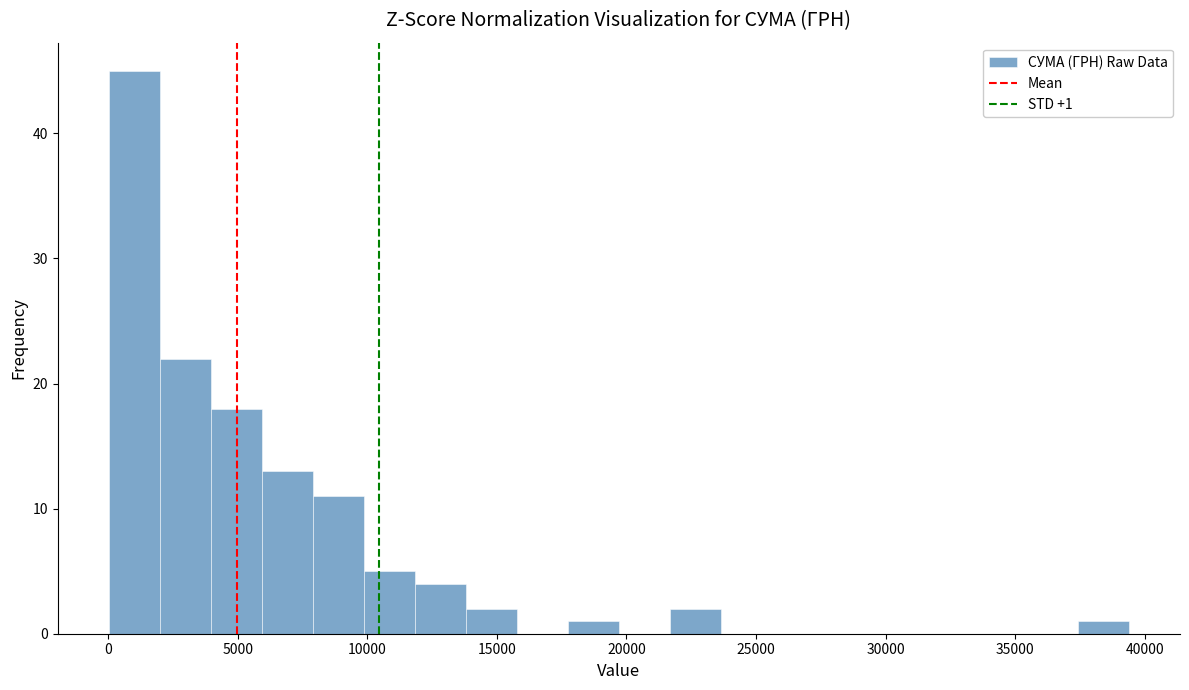

Read against the x-axis, roughly where is the centre of the tallest bar?

1000